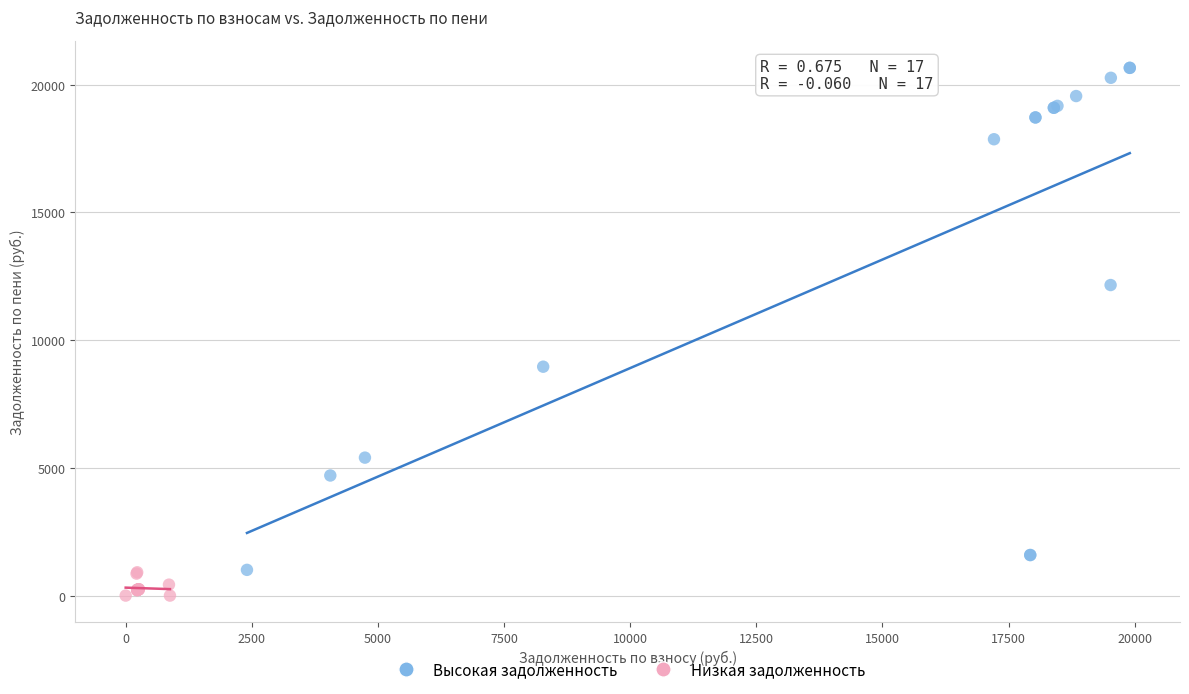

What are all the series names shown in the legend?

Высокая задолженность, Низкая задолженность